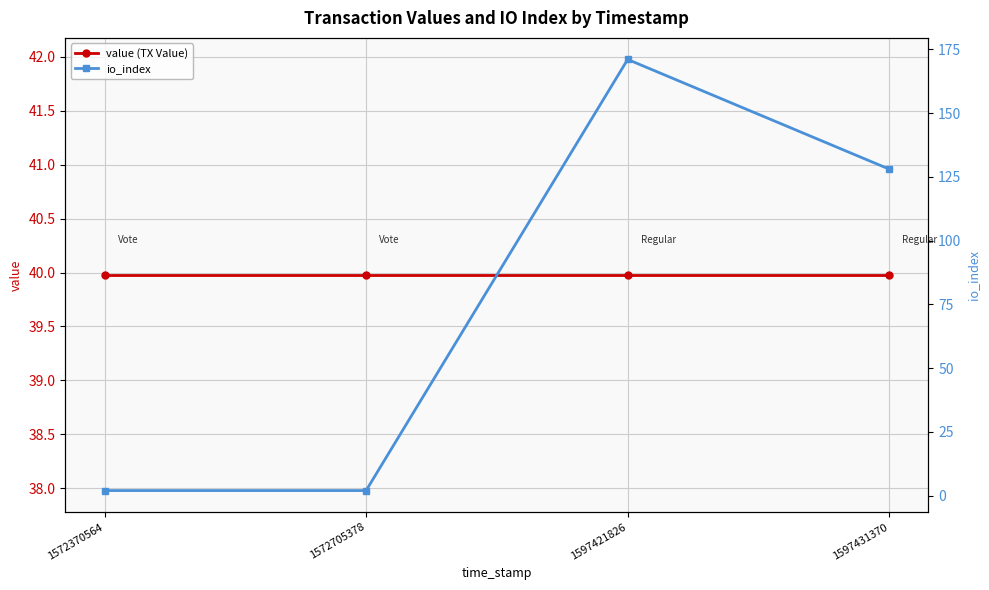

How many intersections are there between io_index and value (TX Value)?

1